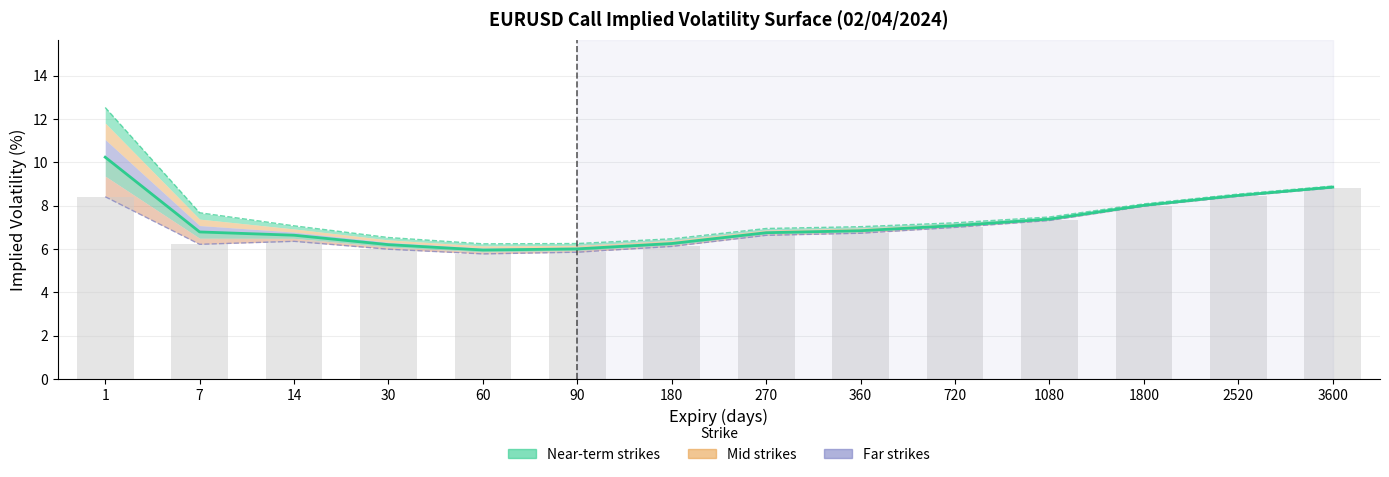

Which has a higher value, 1800 or 1080?

1800